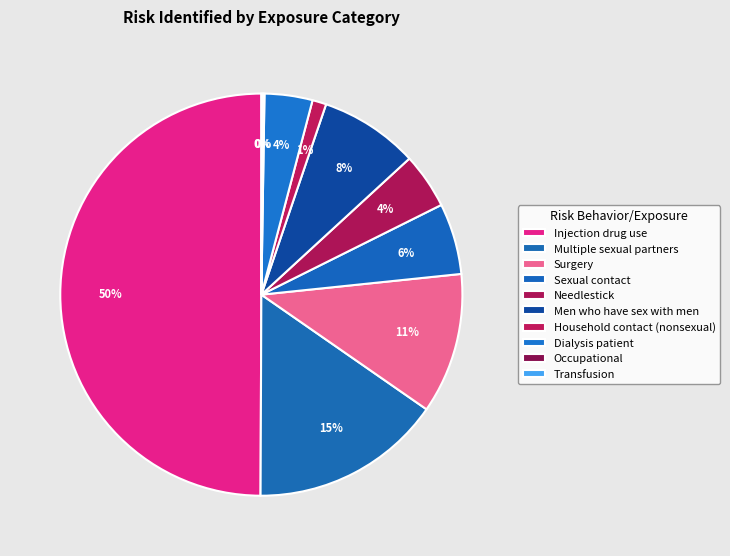

What is the largest slice in the pie chart?

Injection drug use